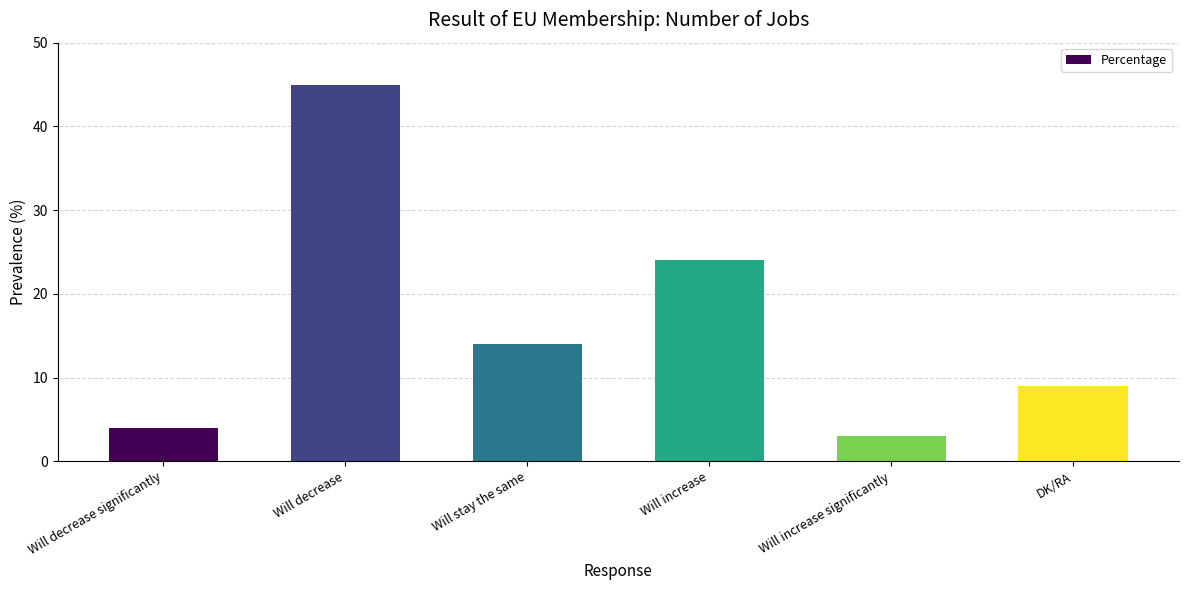

What is the value of the 6th bar from the left?

9